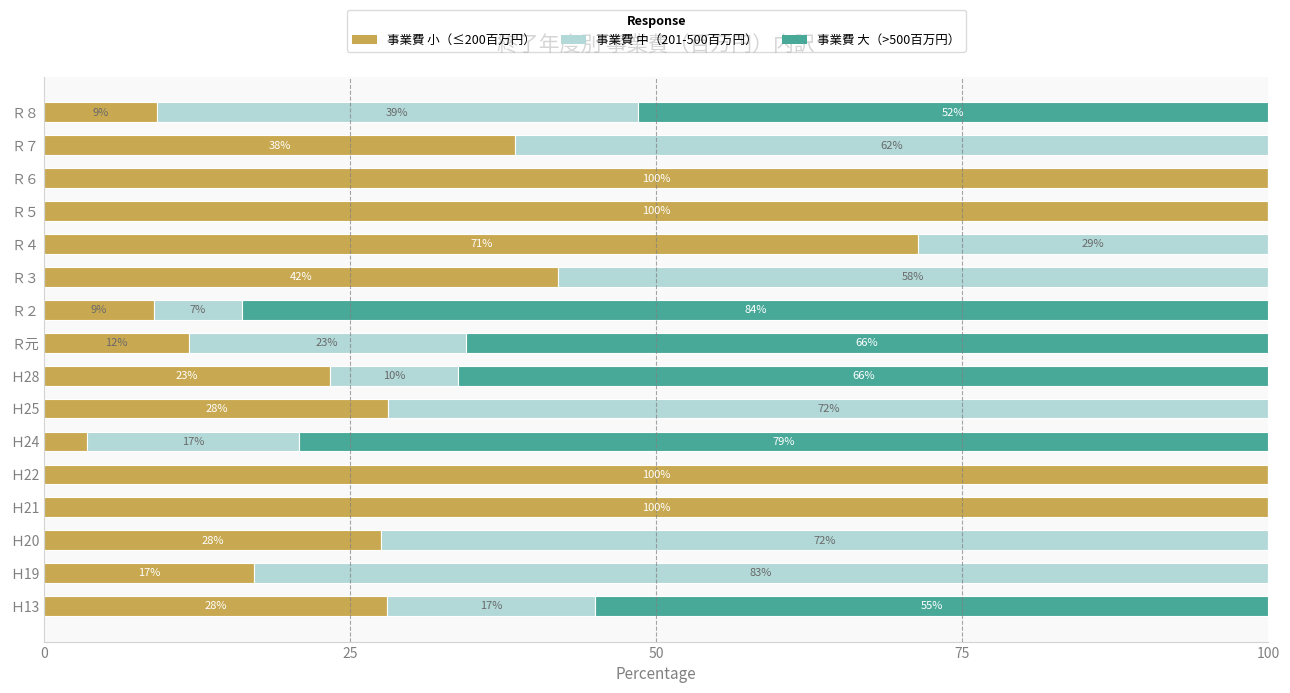

What is the total value across all series at Ｈ13?

100.0